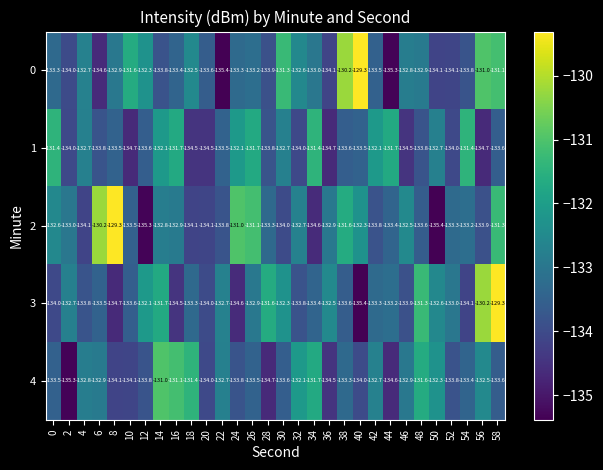

What is the difference between the maximum and minimum values in the 3 series?

6.1